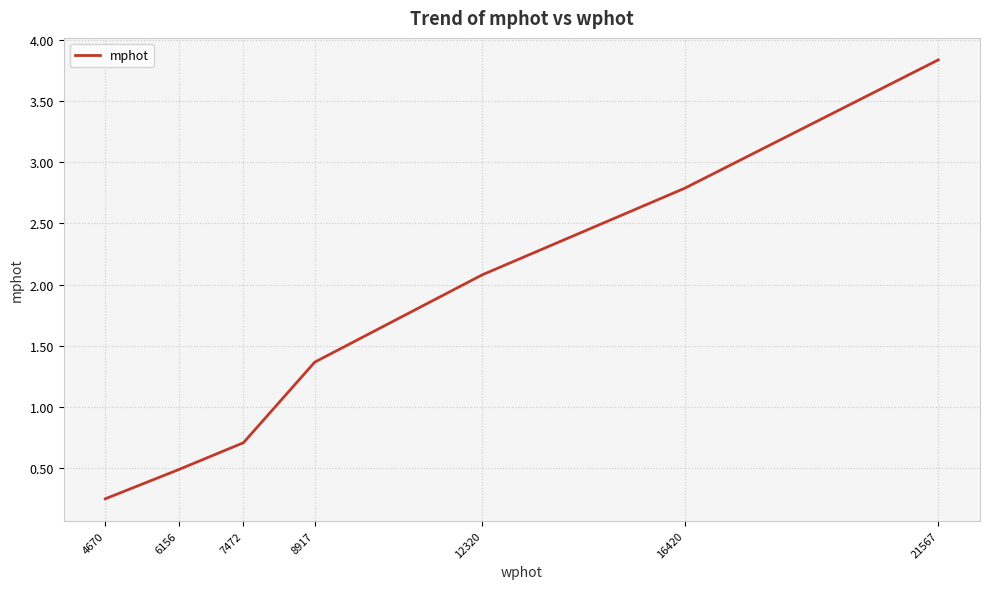

Which category has the lowest value across all series?

4670